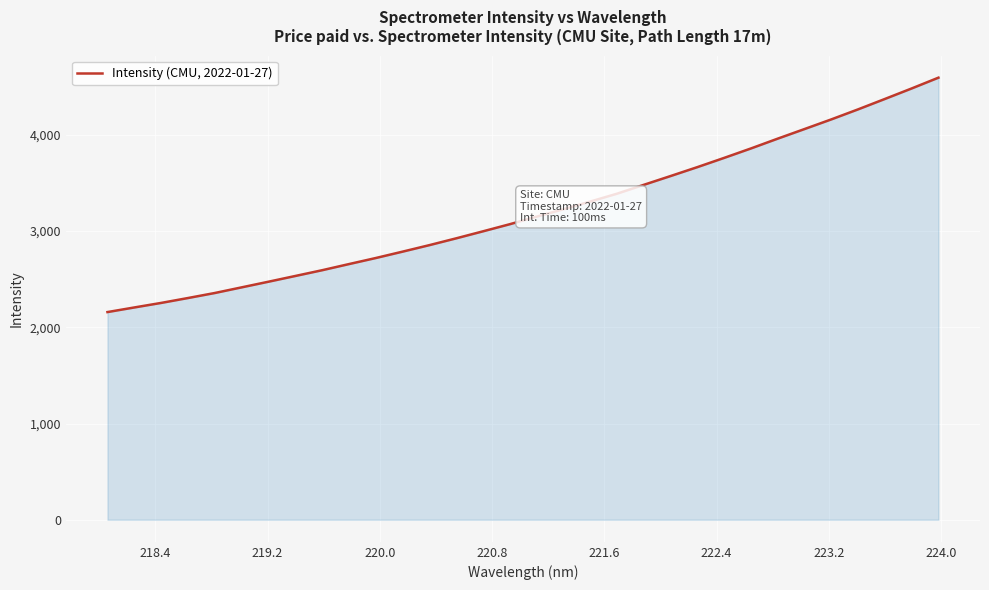

Count the number of categories in the chart.

32